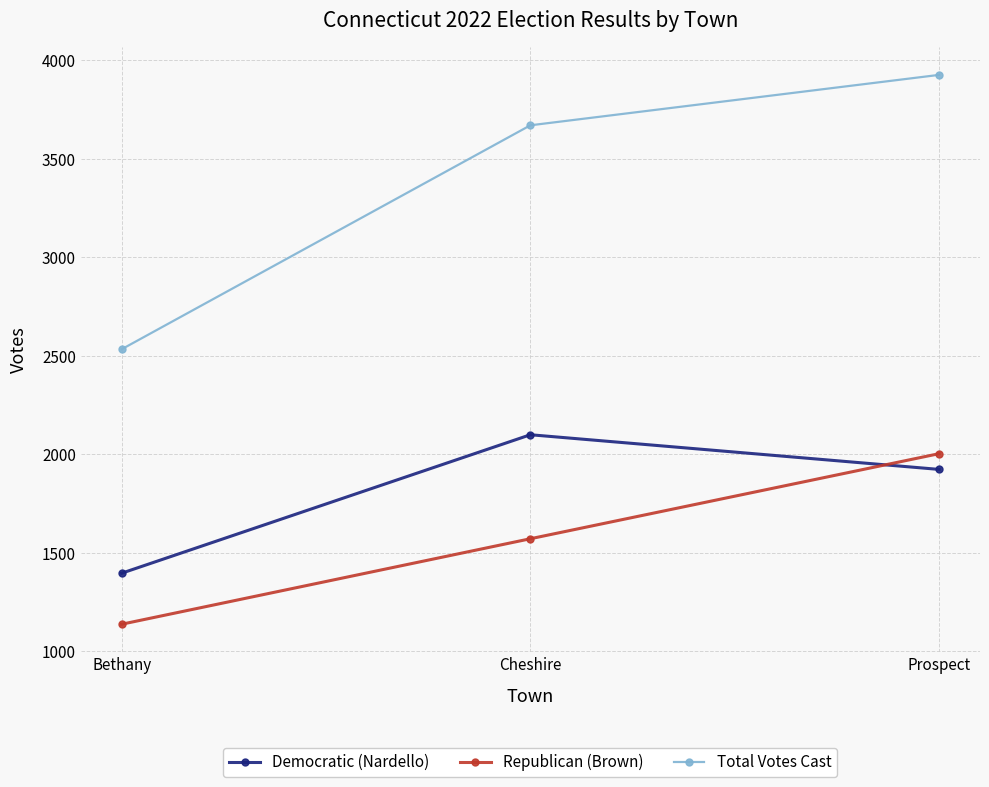

List the labels in order of Democratic (Nardello) value, smallest first.

Bethany, Prospect, Cheshire